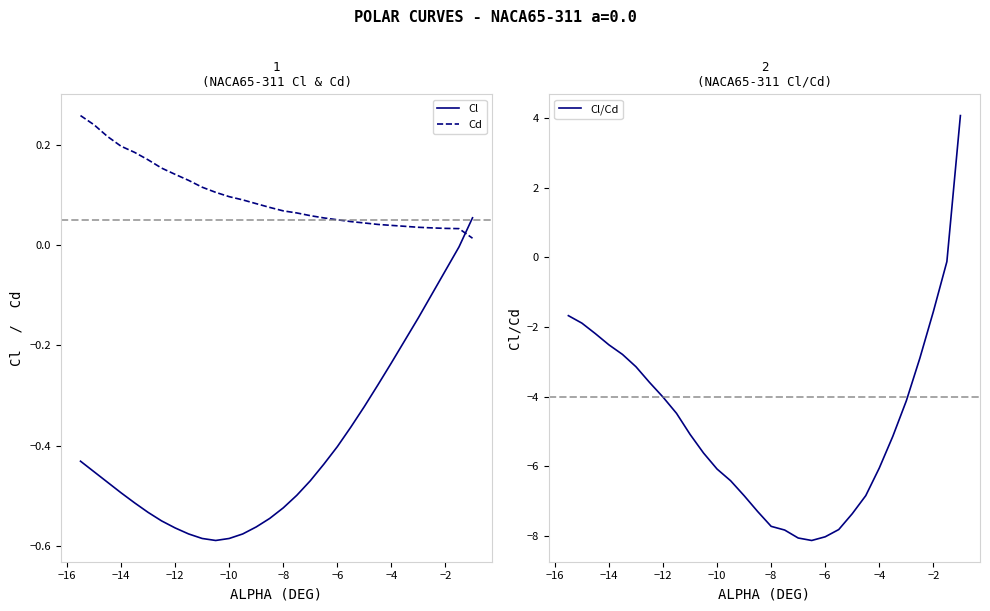

True or false: Cl/Cd has more than 1 points higher than both neighbors.

False